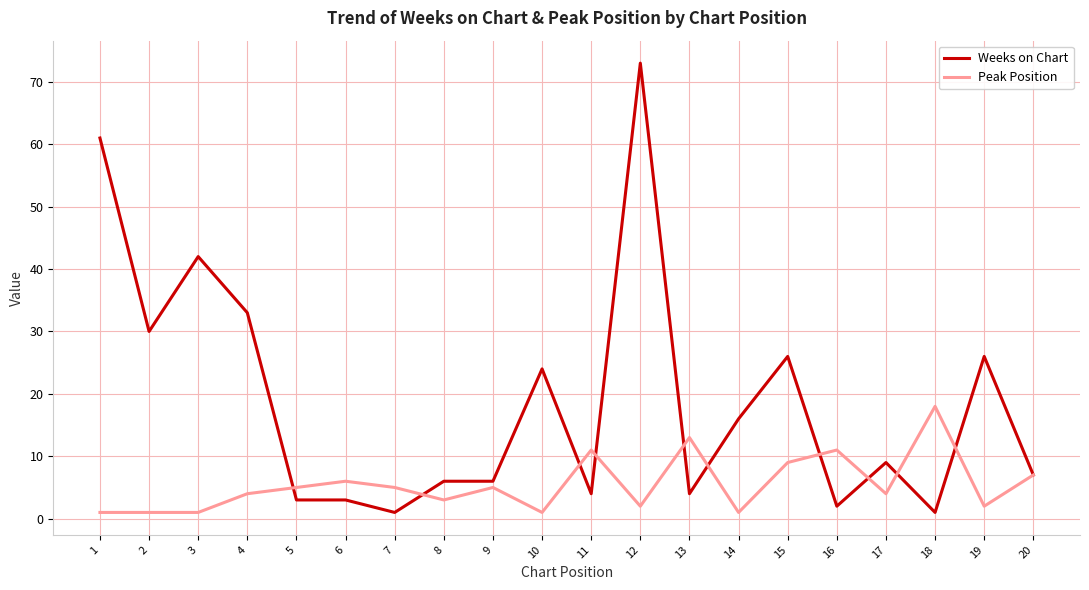

The value of Weeks on Chart at 2 is 10. True or false?

False